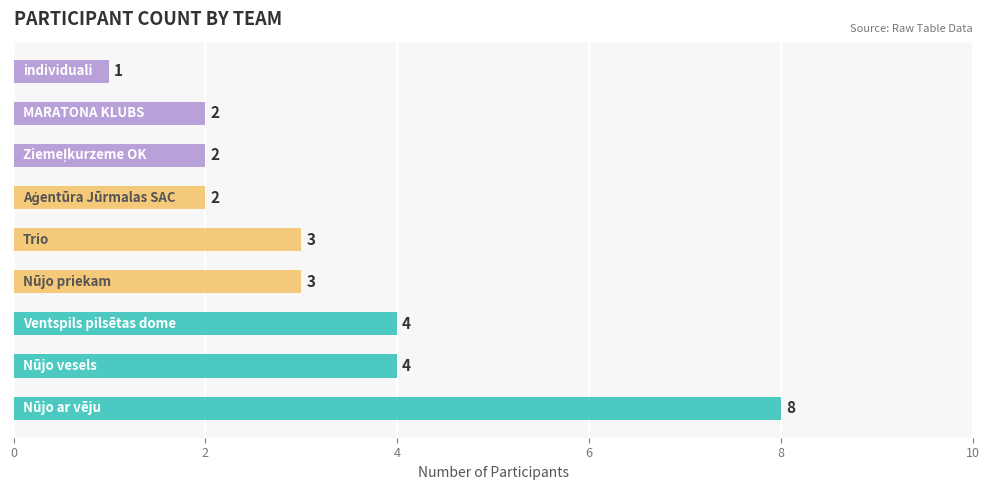

What is the greatest value displayed?

8